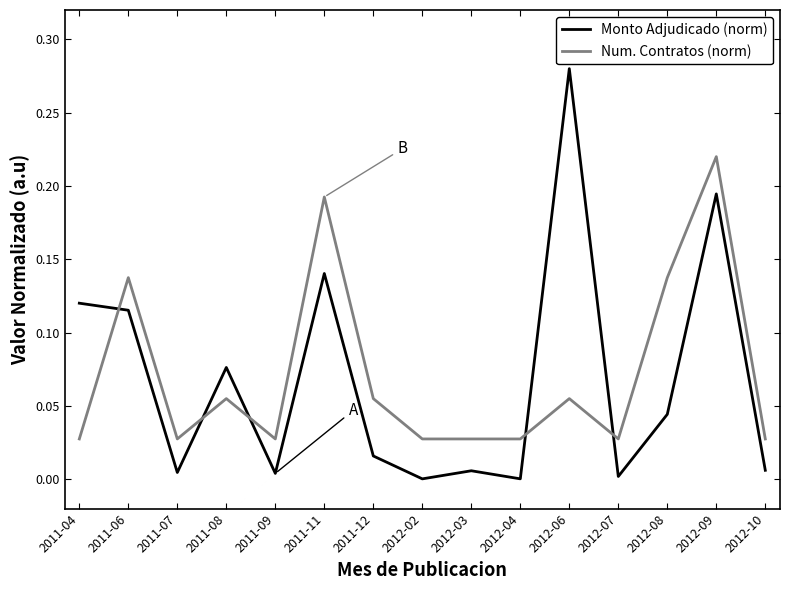

At which category is the sum across all series the highest?

2012-09